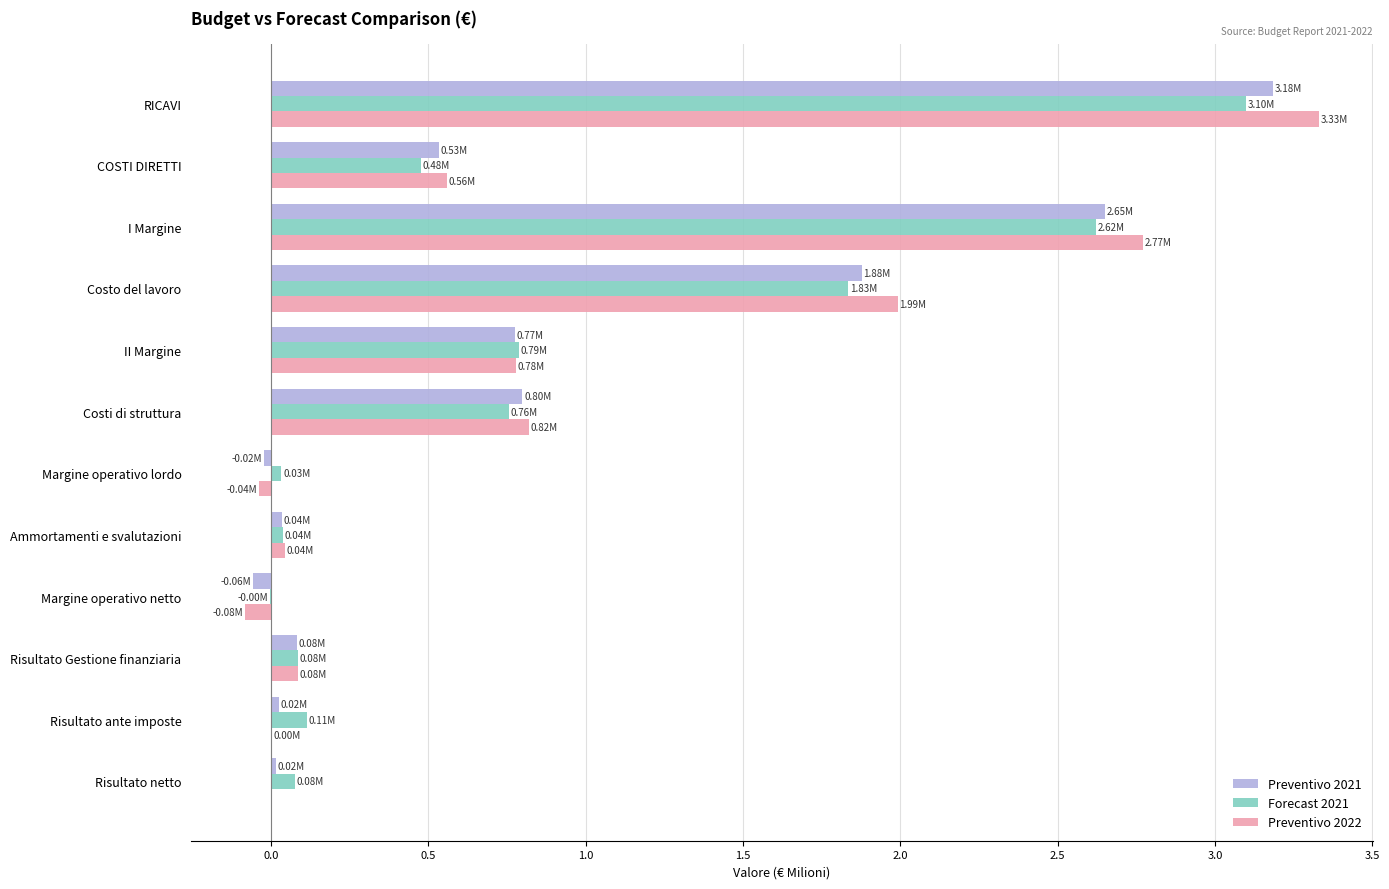

How many data points does each series have?

12